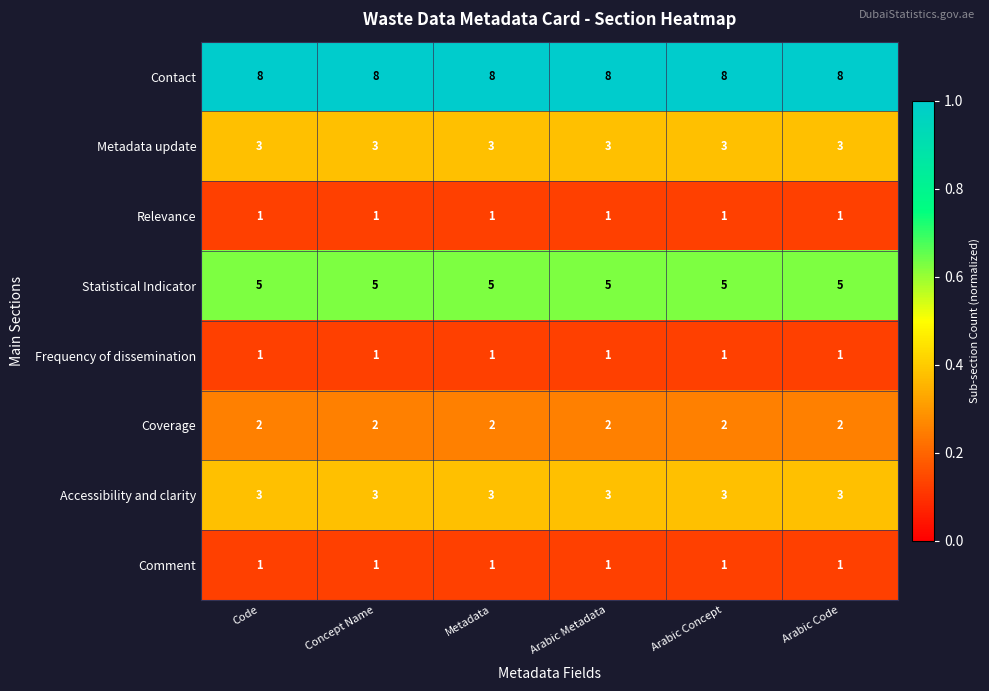

The Metadata update series shows 5 at Arabic Code. True or false?

False